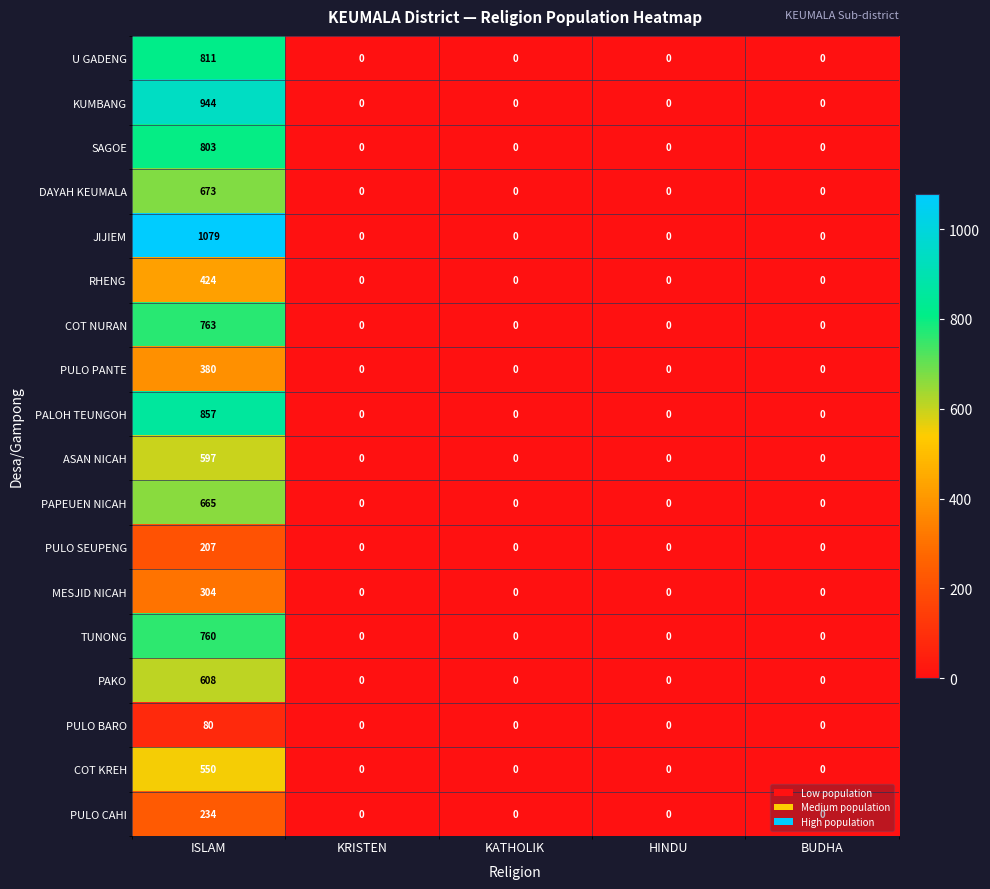

What is the maximum value for RHENG?

424